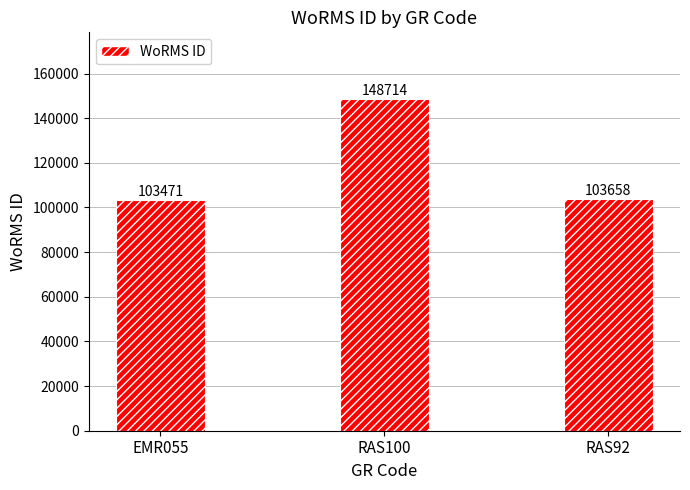

Does the chart contain any negative values?

No